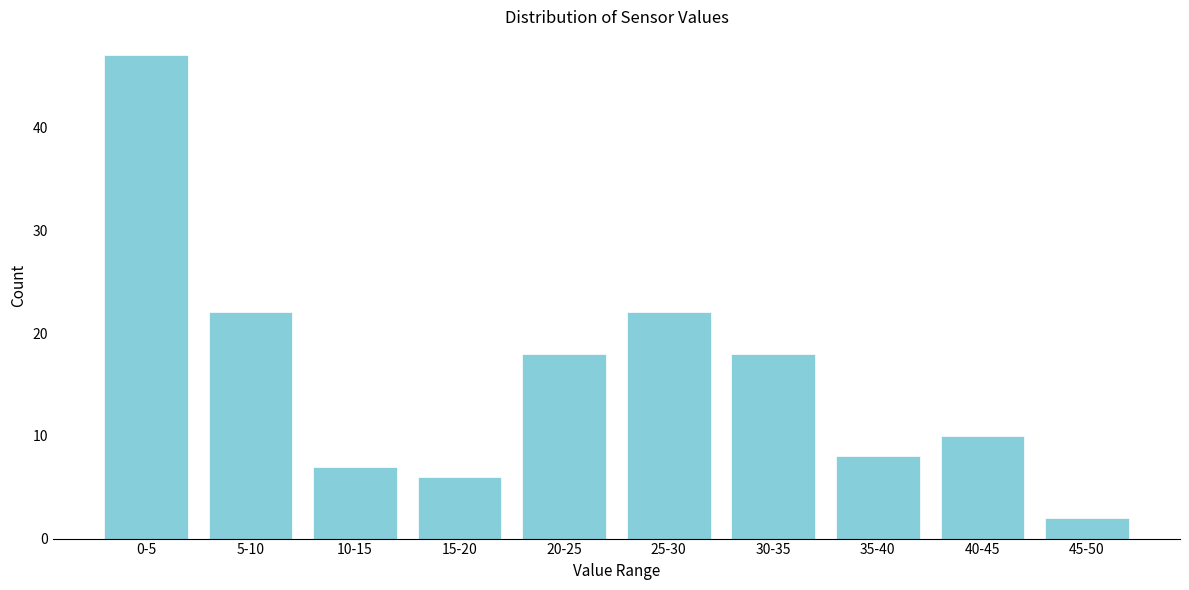

Reading left to right, list all the values displayed in this chart.

0-5=47	5-10=22	10-15=7	15-20=6	20-25=18	25-30=22	30-35=18	35-40=8	40-45=10	45-50=2